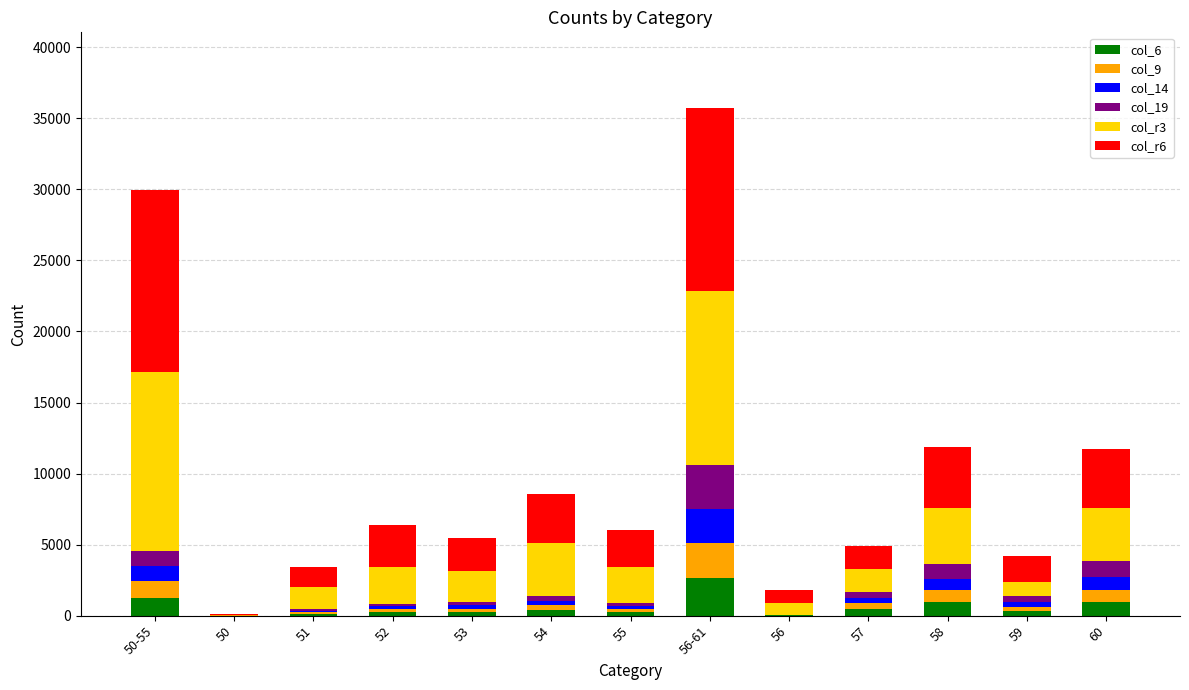

The col_6 series shows 11 at 56. True or false?

True